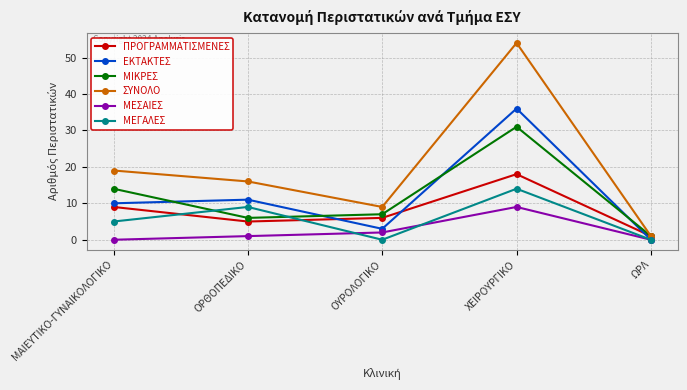

At which label does ΠΡΟΓΡΑΜΜΑΤΙΣΜΕΝΕΣ reach its minimum?

ΩΡΛ